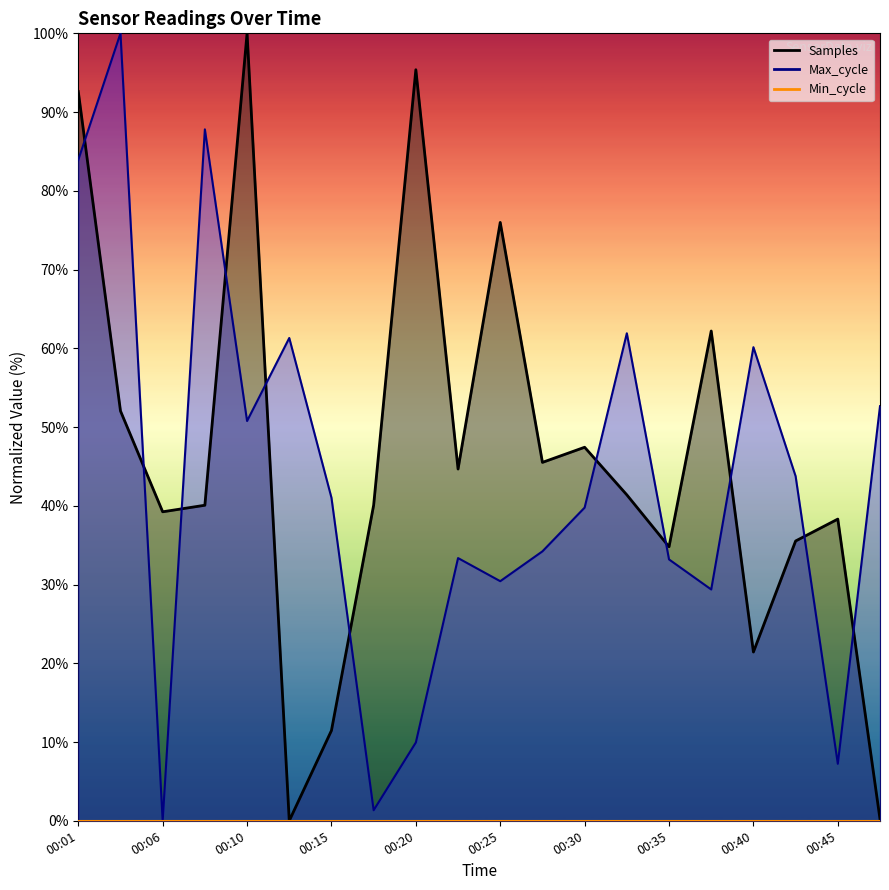

At which category does Max_cycle reach its first local peak?

00:03